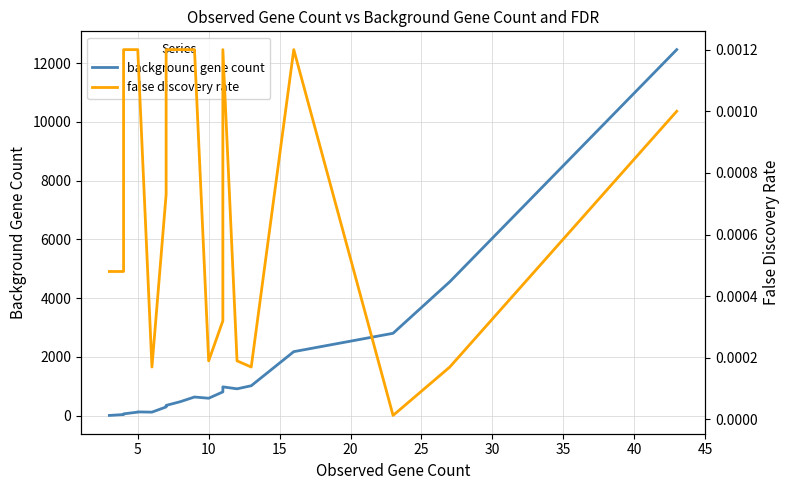

What is the highest value of the background gene count series?

12459.0